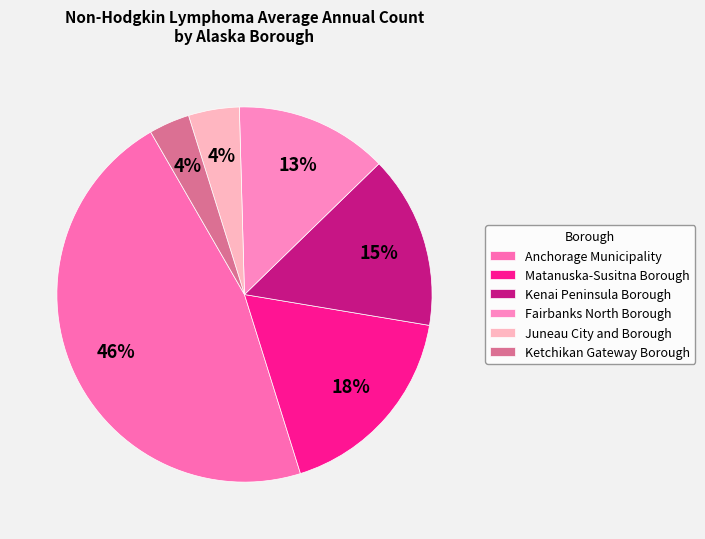

Between Fairbanks North Borough and Juneau City and Borough, which is larger?

Fairbanks North Borough